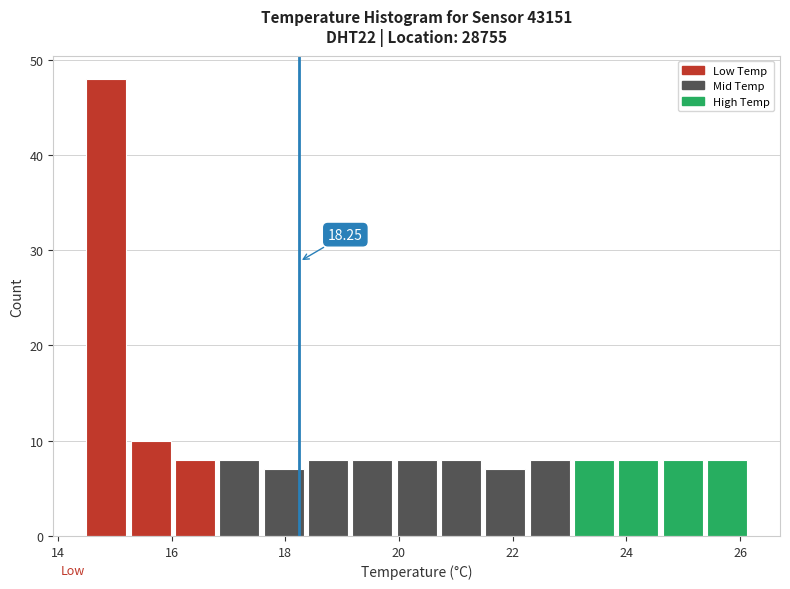

Read against the x-axis, roughly where is the centre of the tallest bar?

14.8